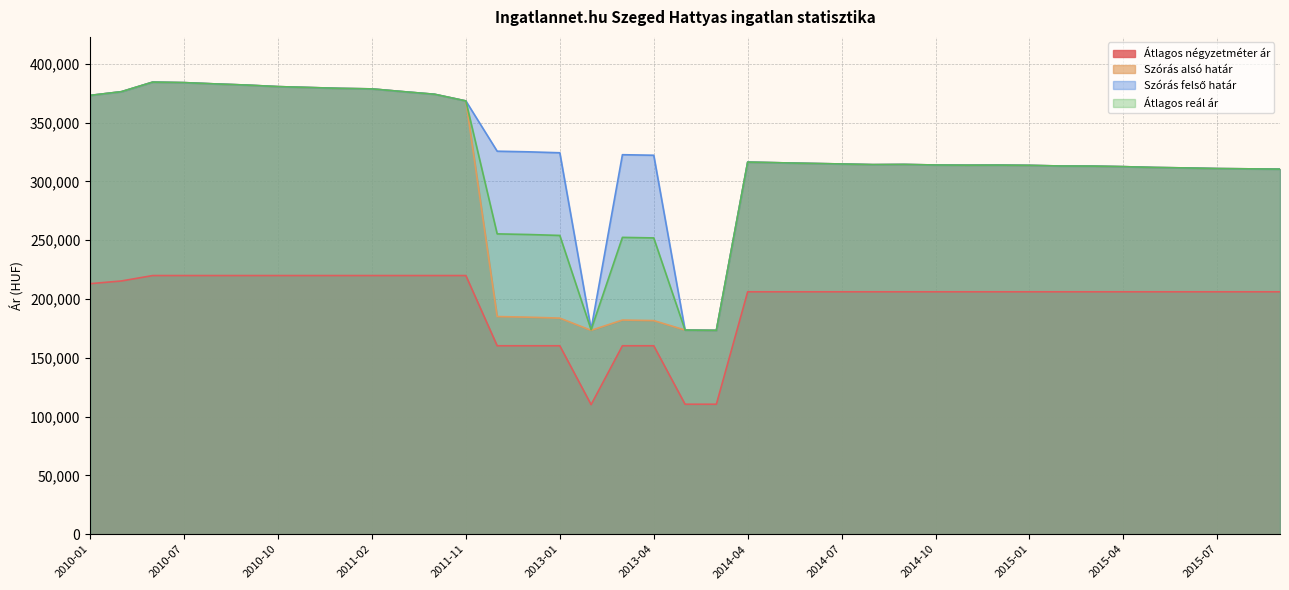

What value does the Szórás felső határ series have at 2011-01, to the nearest 100?

379200